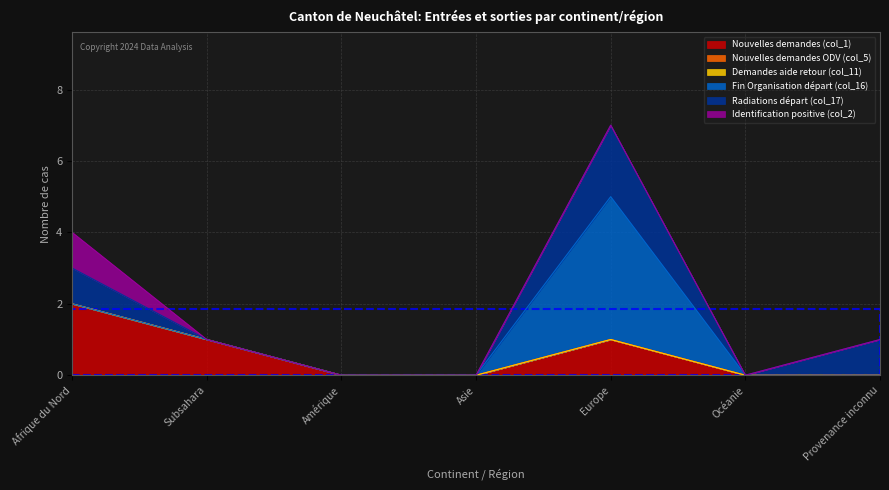

At Afrique du Nord, list the series in order from smallest to largest.

Nouvelles demandes ODV (col_5), Demandes aide retour (col_11), Fin Organisation départ (col_16), Radiations départ (col_17), Identification positive (col_2), Nouvelles demandes (col_1)